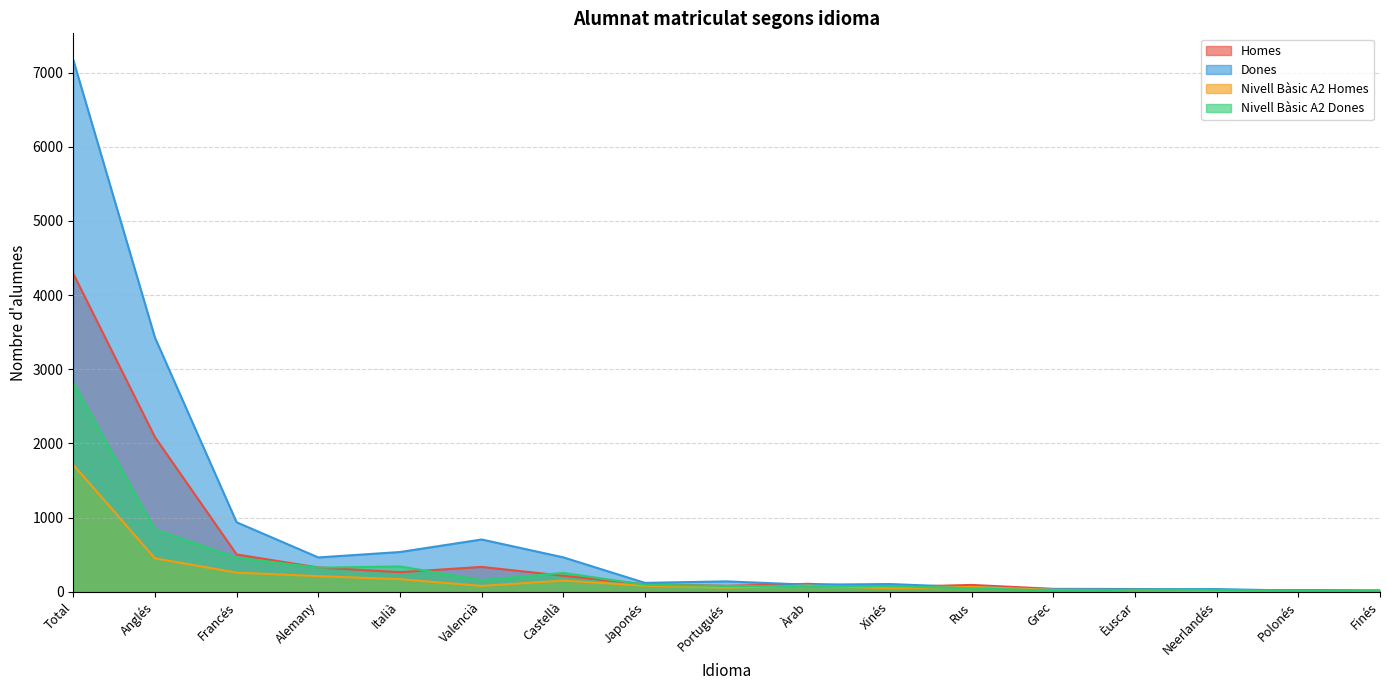

Rank the series by their maximum value, from highest to lowest.

Dones, Homes, Nivell Bàsic A2 Dones, Nivell Bàsic A2 Homes